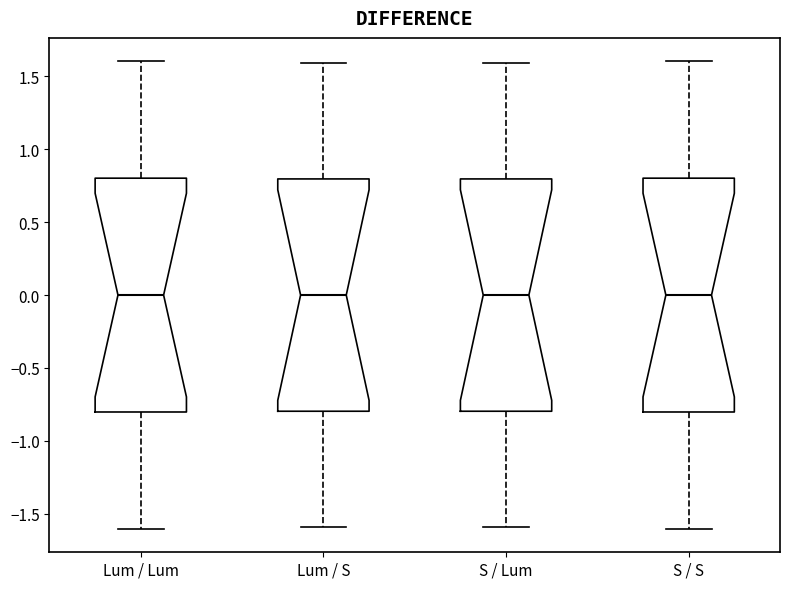

Reading left to right, read every box against the y-axis: the position of its median line, the range the box covers, and the ends of its whiskers. The values are not printed on the chart, so give them approximately, as read against the axis.

Lum / Lum: median 0.0, box -0.8 to 0.8, whiskers -1.6 to 1.6
Lum / S: median 0.0, box -0.8 to 0.8, whiskers -1.6 to 1.6
S / Lum: median 0.0, box -0.8 to 0.8, whiskers -1.6 to 1.6
S / S: median 0.0, box -0.8 to 0.8, whiskers -1.6 to 1.6